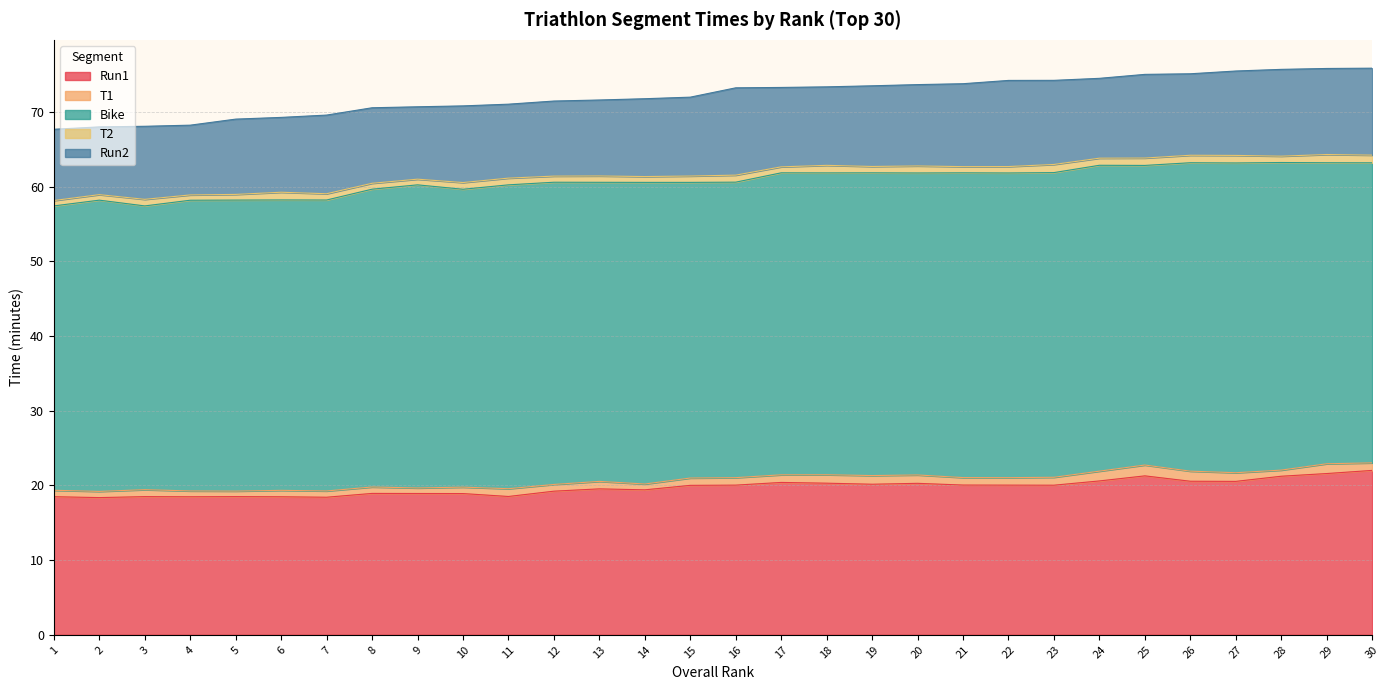

True or false: T2 and Bike cross at least once.

False